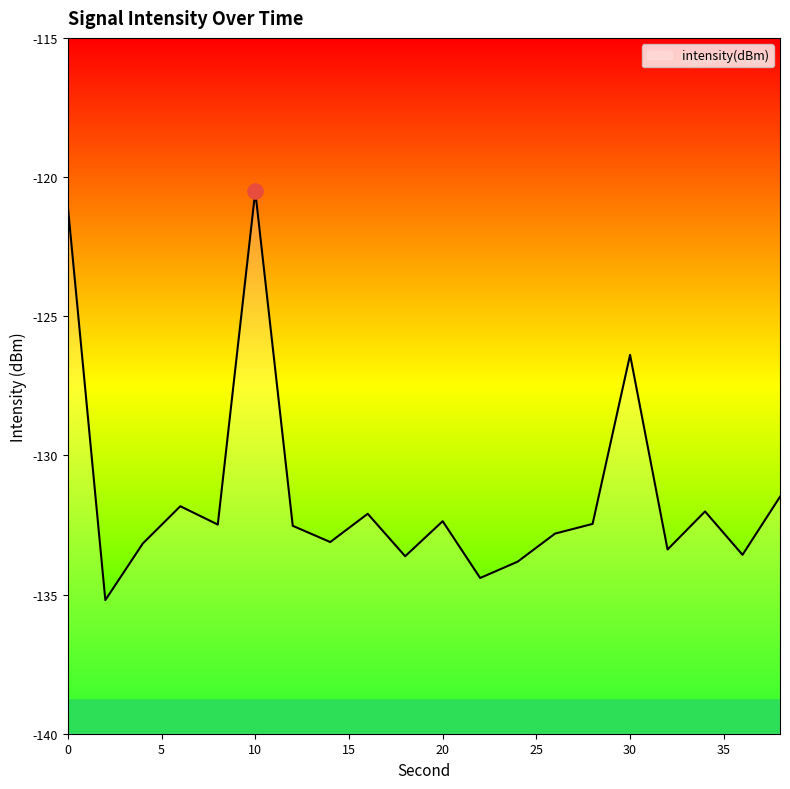

What is the change in value from 8 to 14?

-0.6